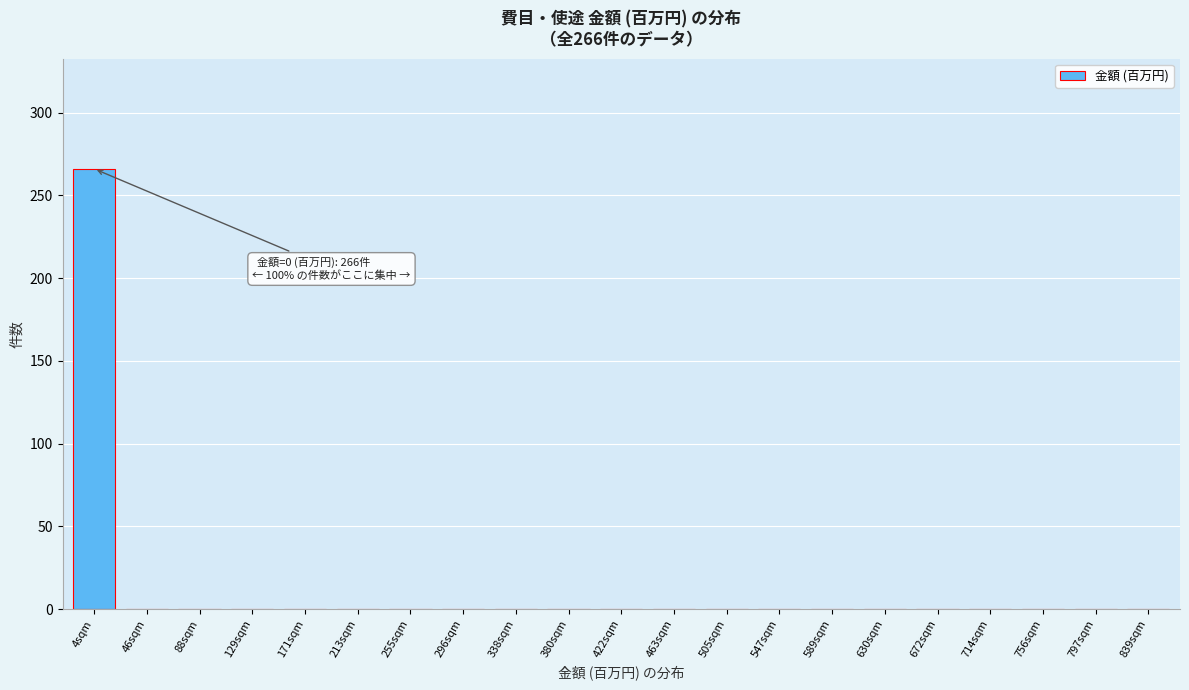

Reading left to right, list all the values displayed in this chart.

4sqm=266	46sqm=0	88sqm=0	129sqm=0	171sqm=0	213sqm=0	255sqm=0	296sqm=0	338sqm=0	380sqm=0	422sqm=0	463sqm=0	505sqm=0	547sqm=0	589sqm=0	630sqm=0	672sqm=0	714sqm=0	756sqm=0	797sqm=0	839sqm=0